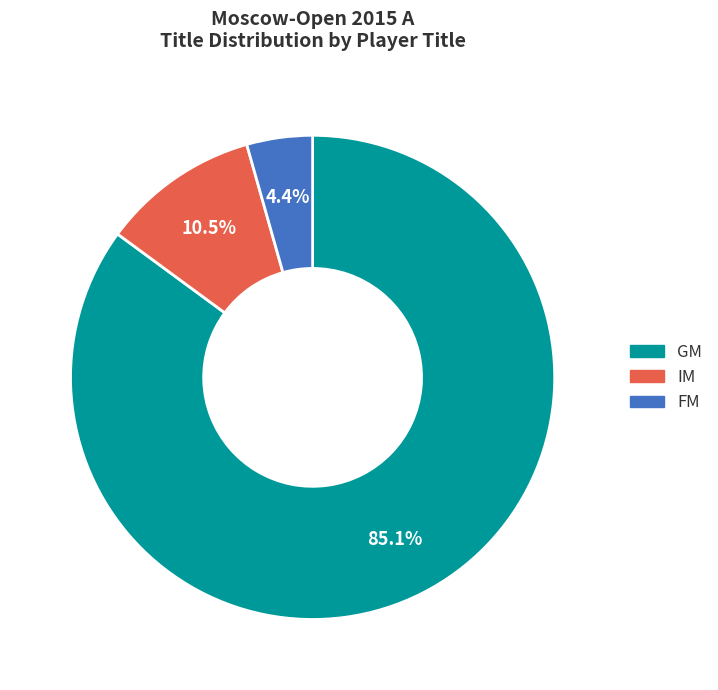

What portion of the pie excludes GM?

14.9%